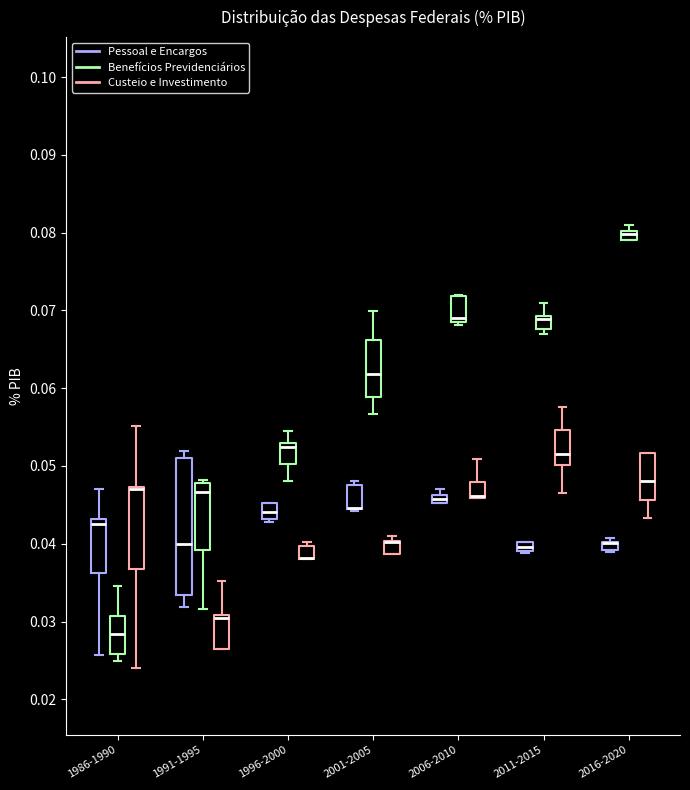

Where does the lower whisker of the box for 2011-2015 (Custeio e Investimento) end on the y-axis? The values are not printed on the chart, so give them approximately, as read against the axis.

0.047